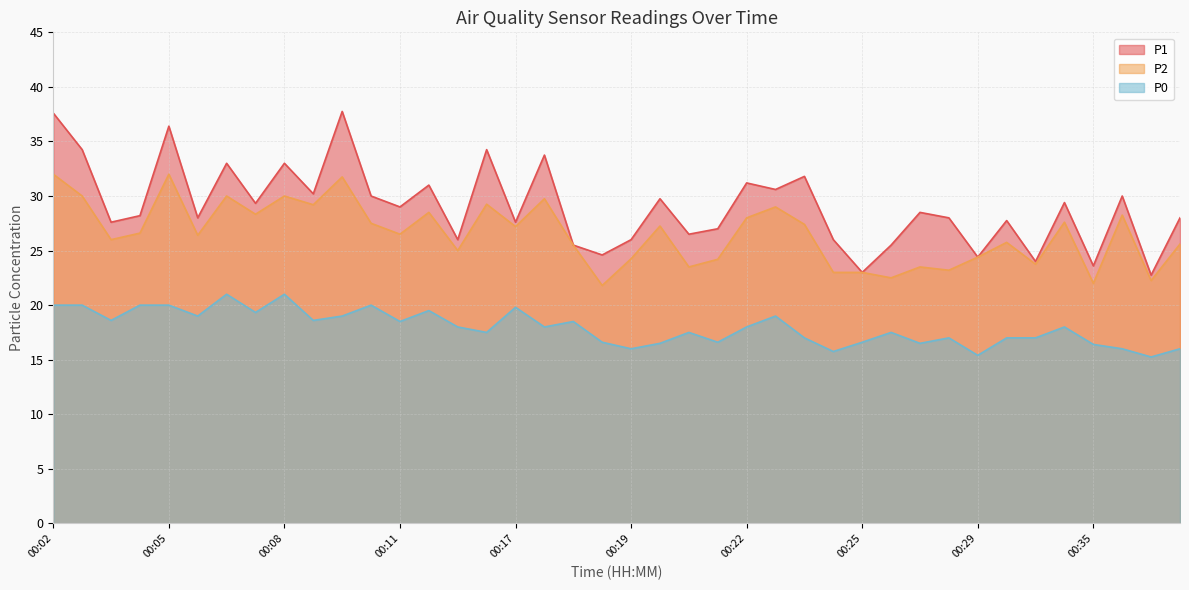

What is the spread (max minus min) of values at 00:26?

12.0